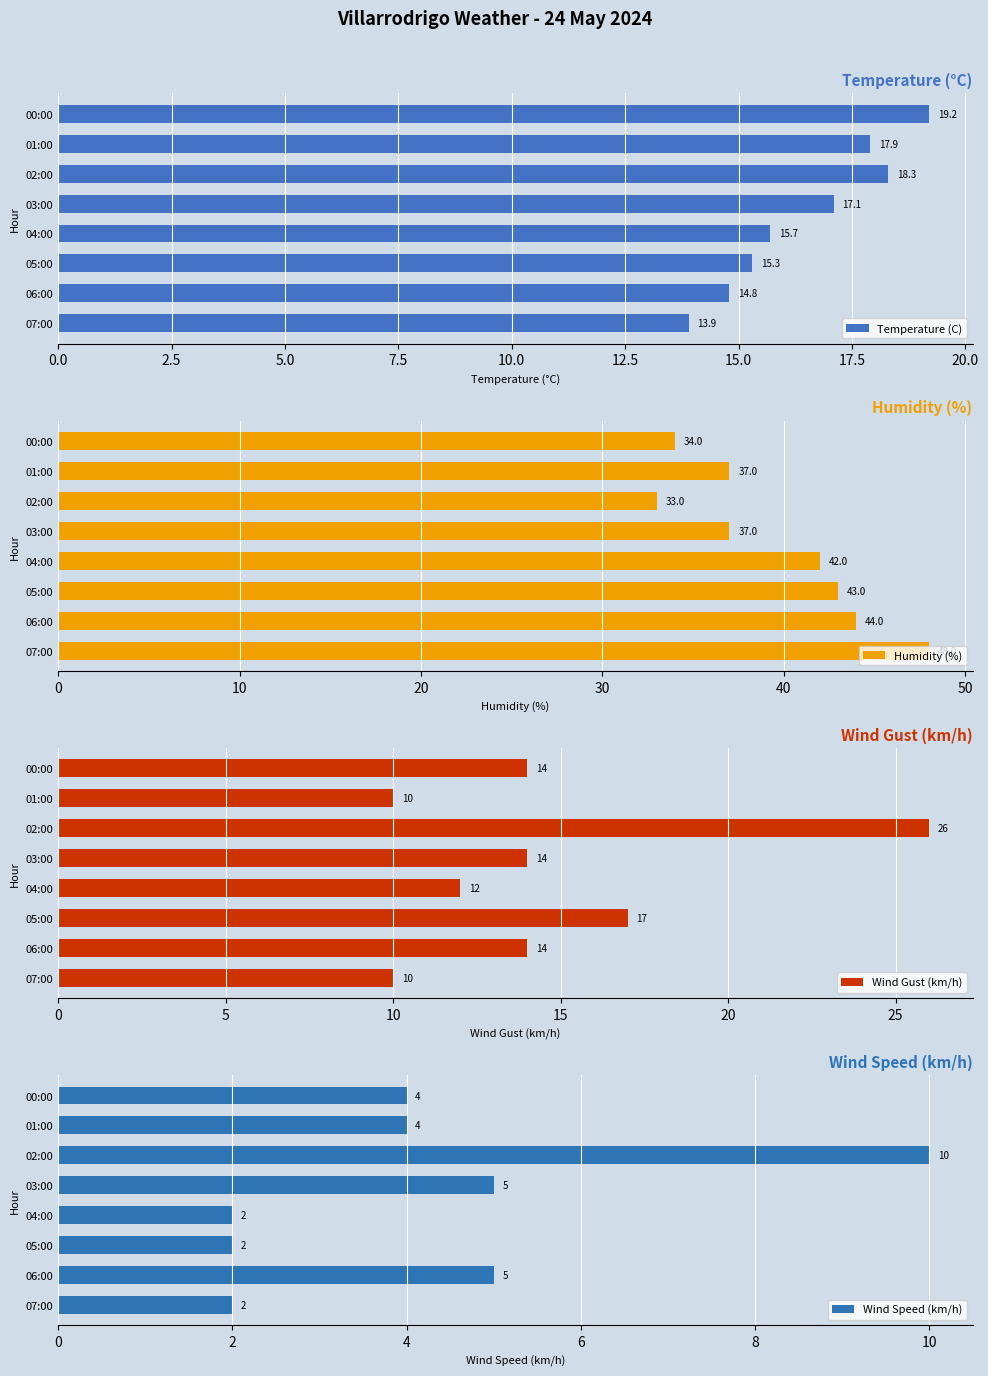

What is the difference between the maximum and minimum values in the Wind Speed (km/h) series?

8